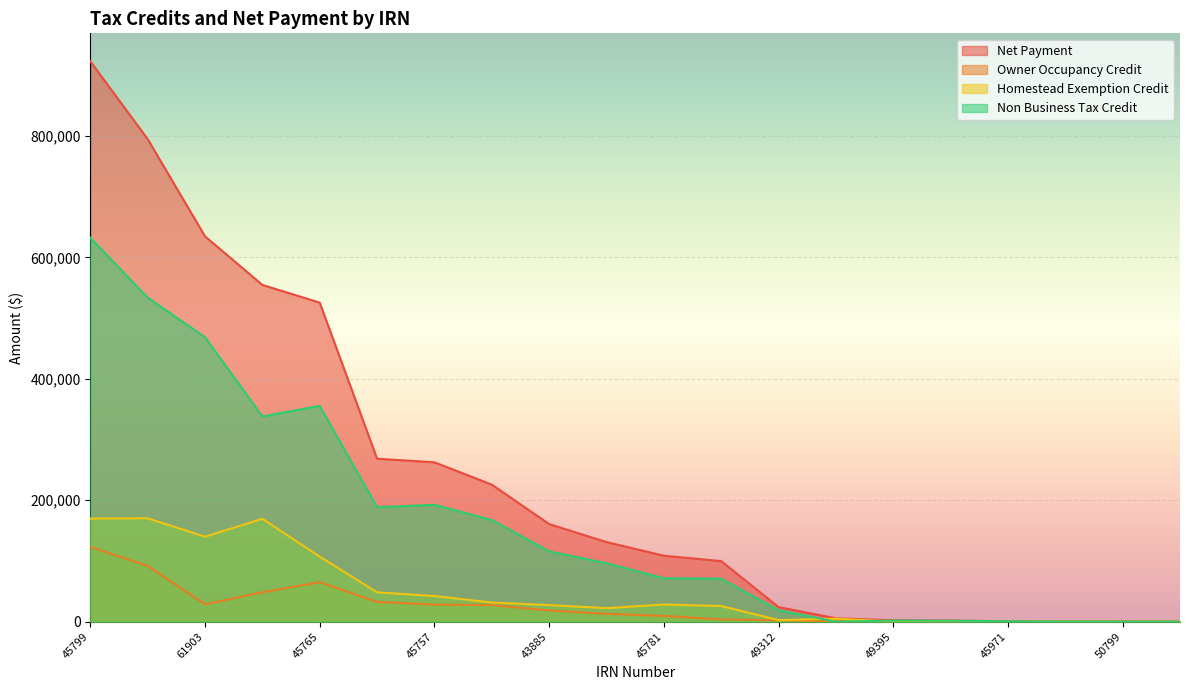

The Non Business Tax Credit series shows 256.5 at 50799. True or false?

True